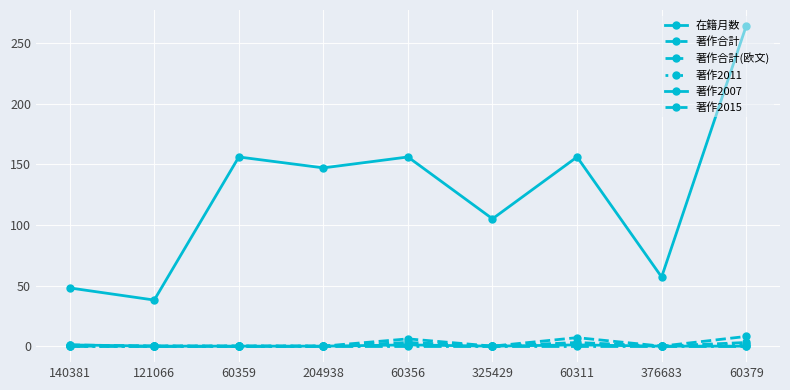

True or false: 著作合計(欧文) and 著作合計 cross at least once.

False